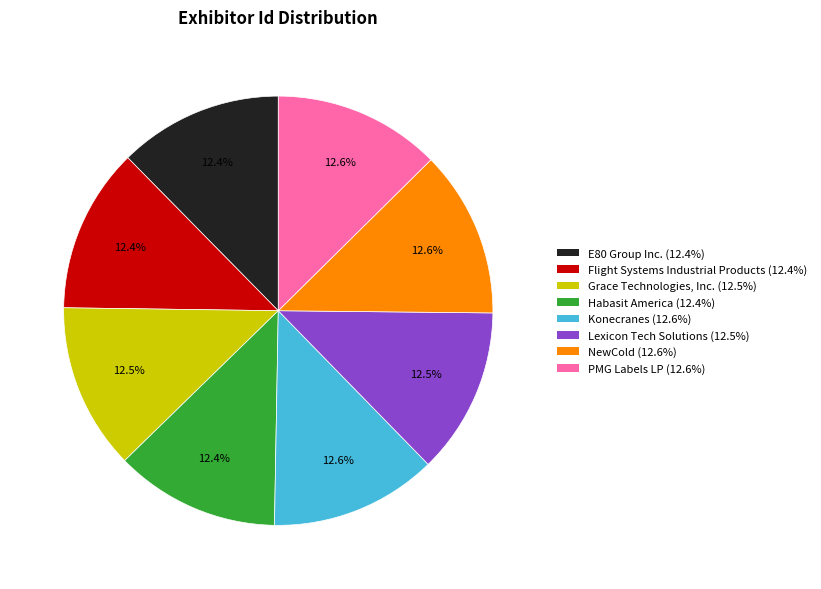

To the nearest percent, what is the average slice percentage?

12%